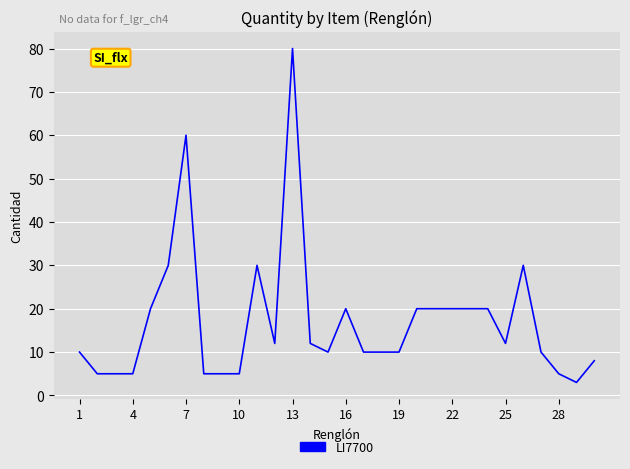

What is the difference between the maximum and minimum values?

77